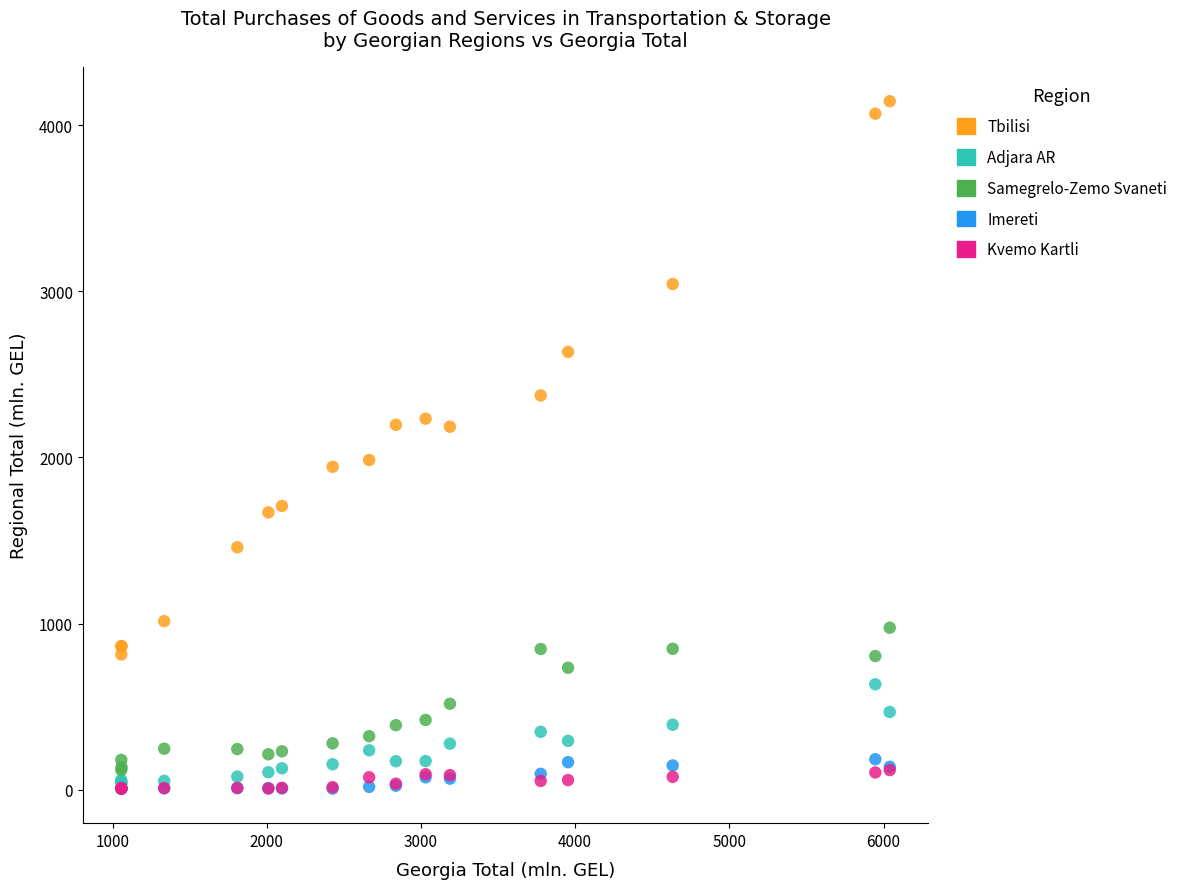

What are all the series names shown in the legend?

Tbilisi, Adjara AR, Samegrelo-Zemo Svaneti, Imereti, Kvemo Kartli